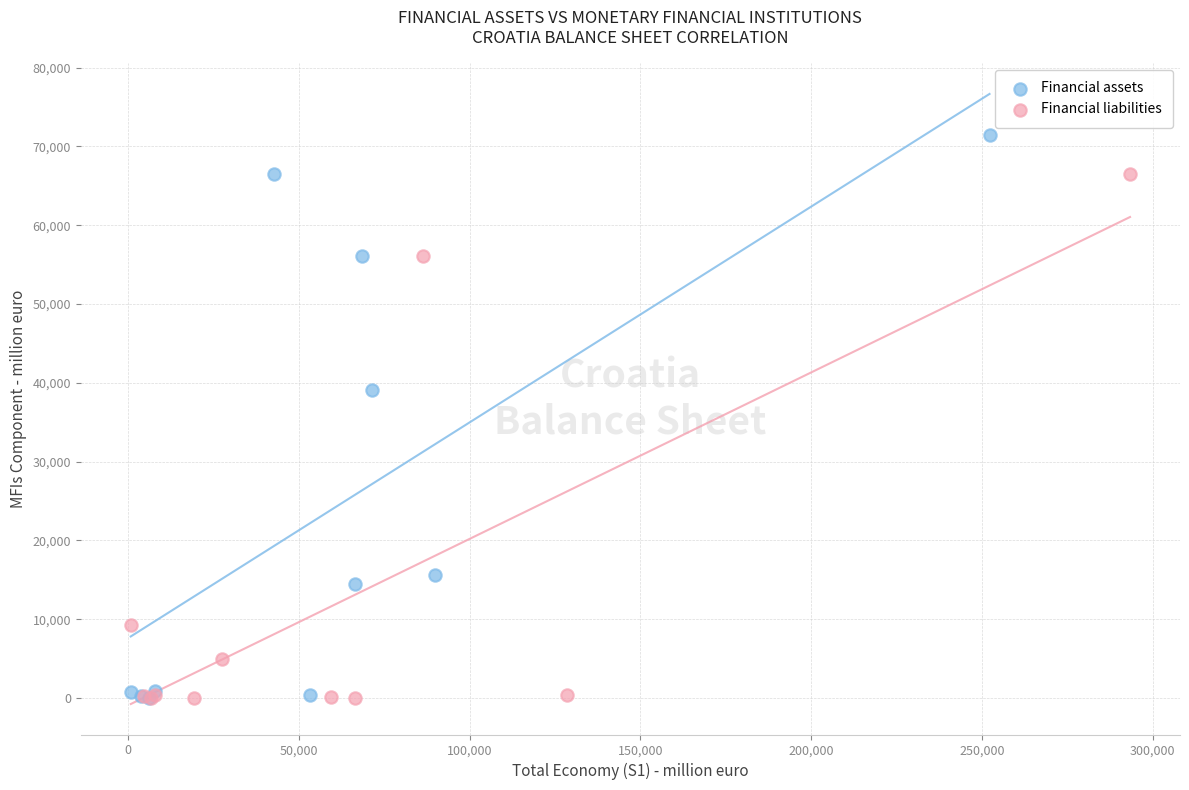

Which series reaches the maximum Y coordinate?

Financial assets